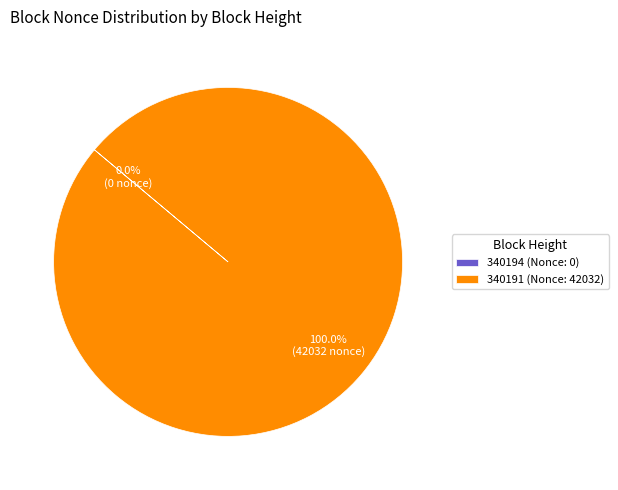

Combined, do 340191 and 340194 account for over 50%?

Yes